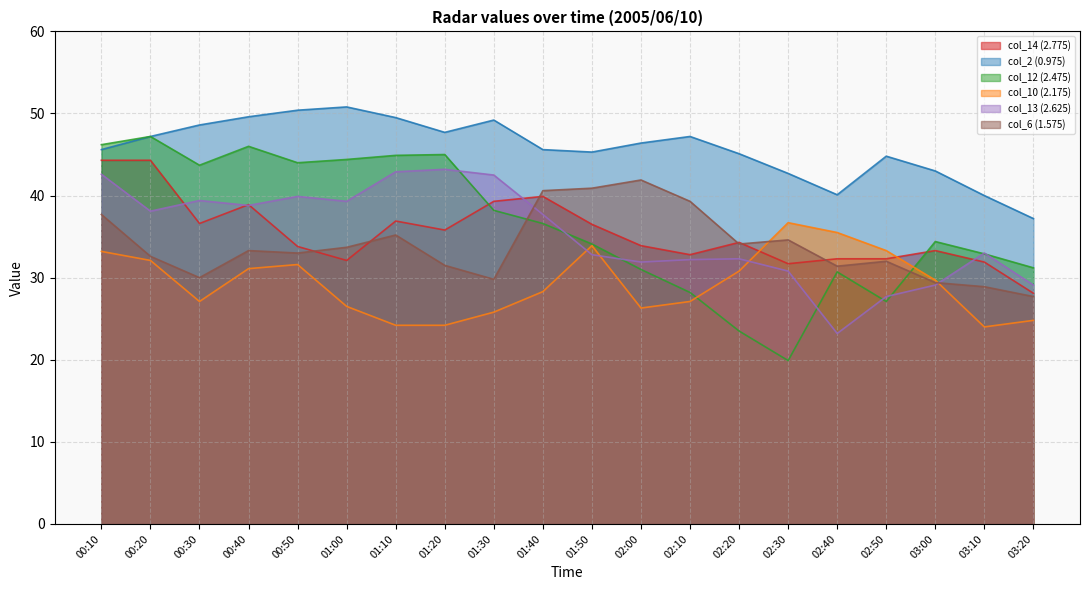

What is the difference between the highest and lowest values at 01:00?

24.3